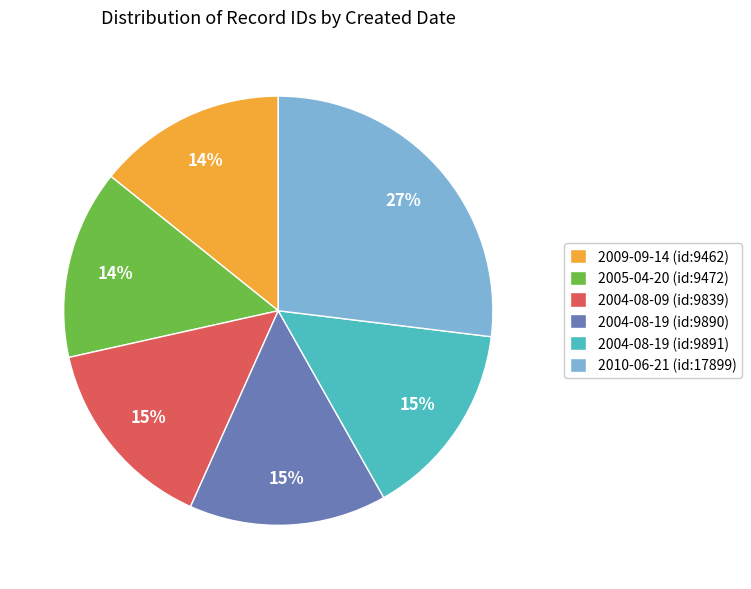

Approximately how many times larger is the value at 2004-08-19 (id:9890) compared to 2004-08-09 (id:9839)?

1.0